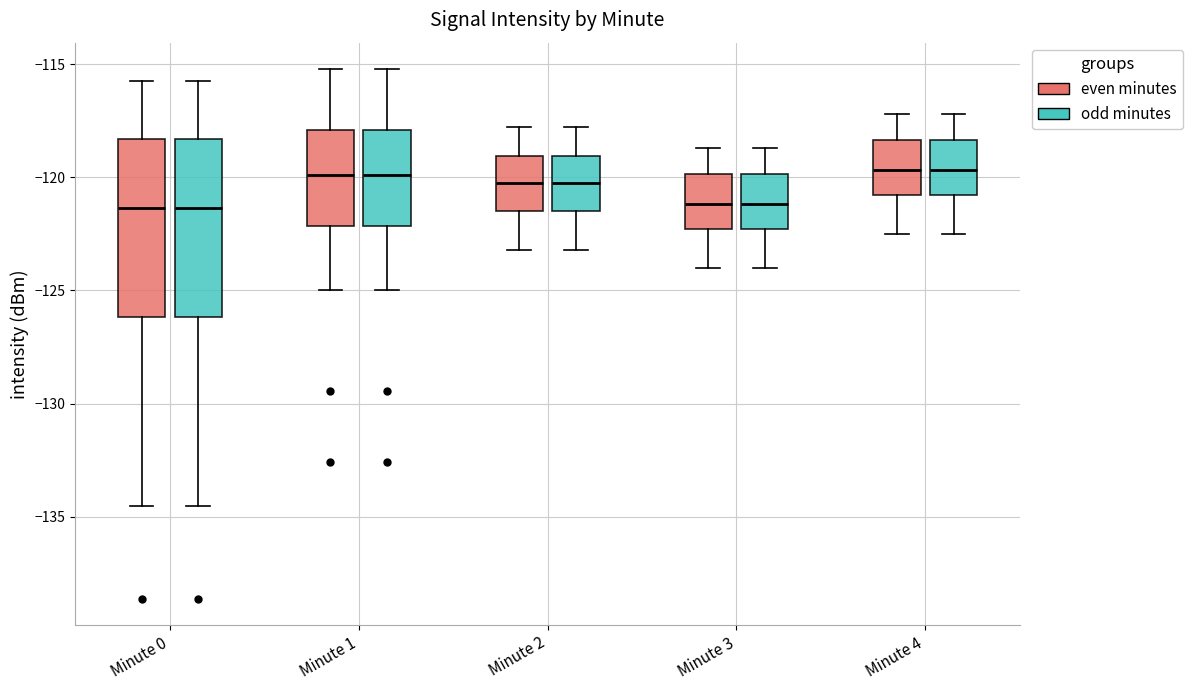

Where does the upper whisker of the box for Minute 2 (even minutes) end on the y-axis? The values are not printed on the chart, so give them approximately, as read against the axis.

-118.0